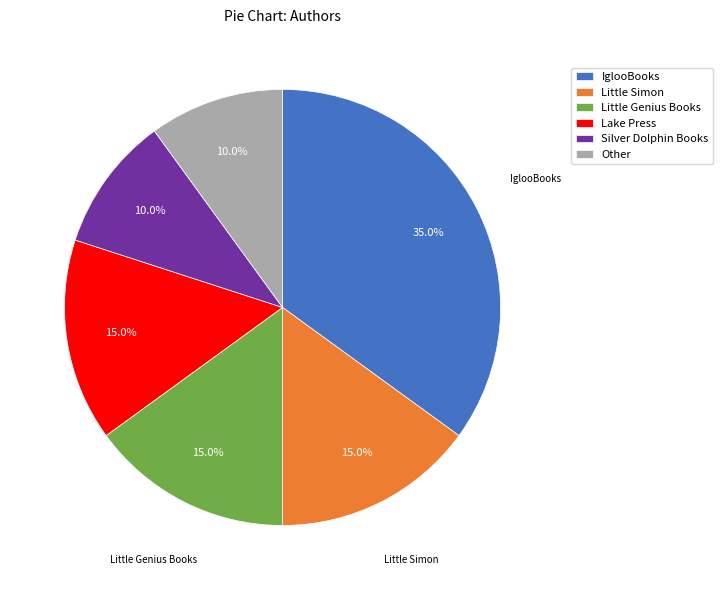

Is there a majority slice in this chart?

No